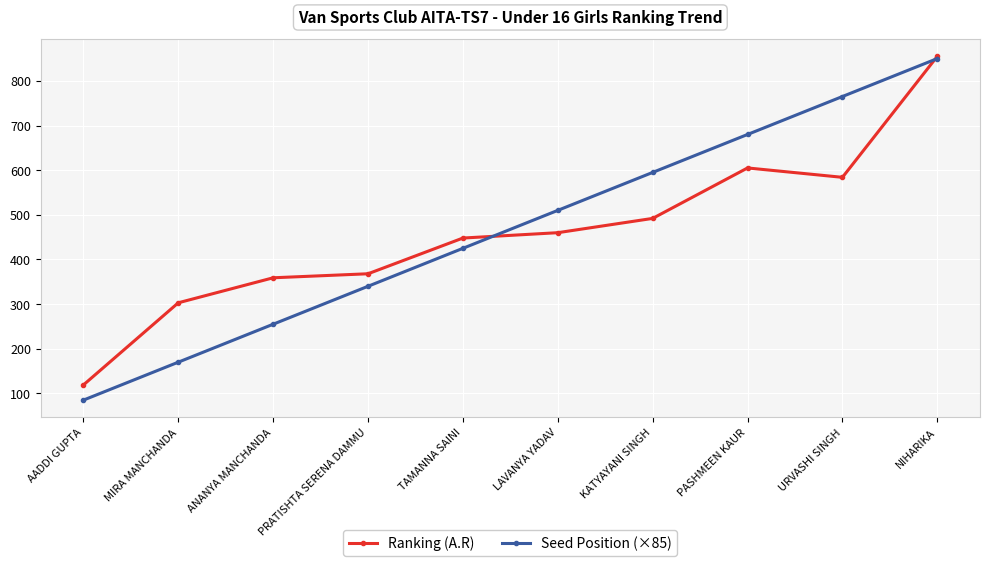

True or false: Seed Position (×85) has more than 0 points higher than both neighbors.

False